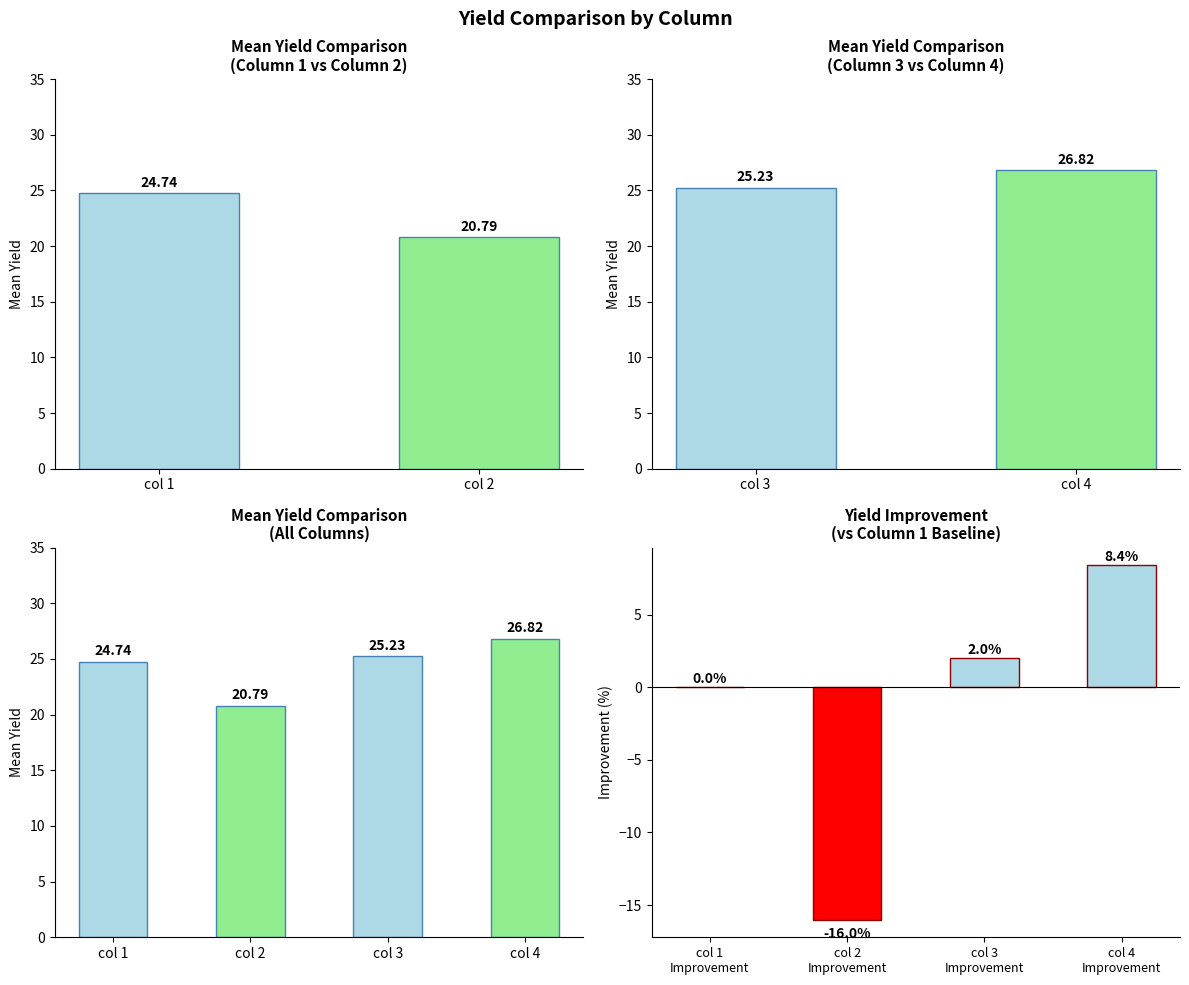

Are the bars grouped side by side (vs. stacked)?

Yes